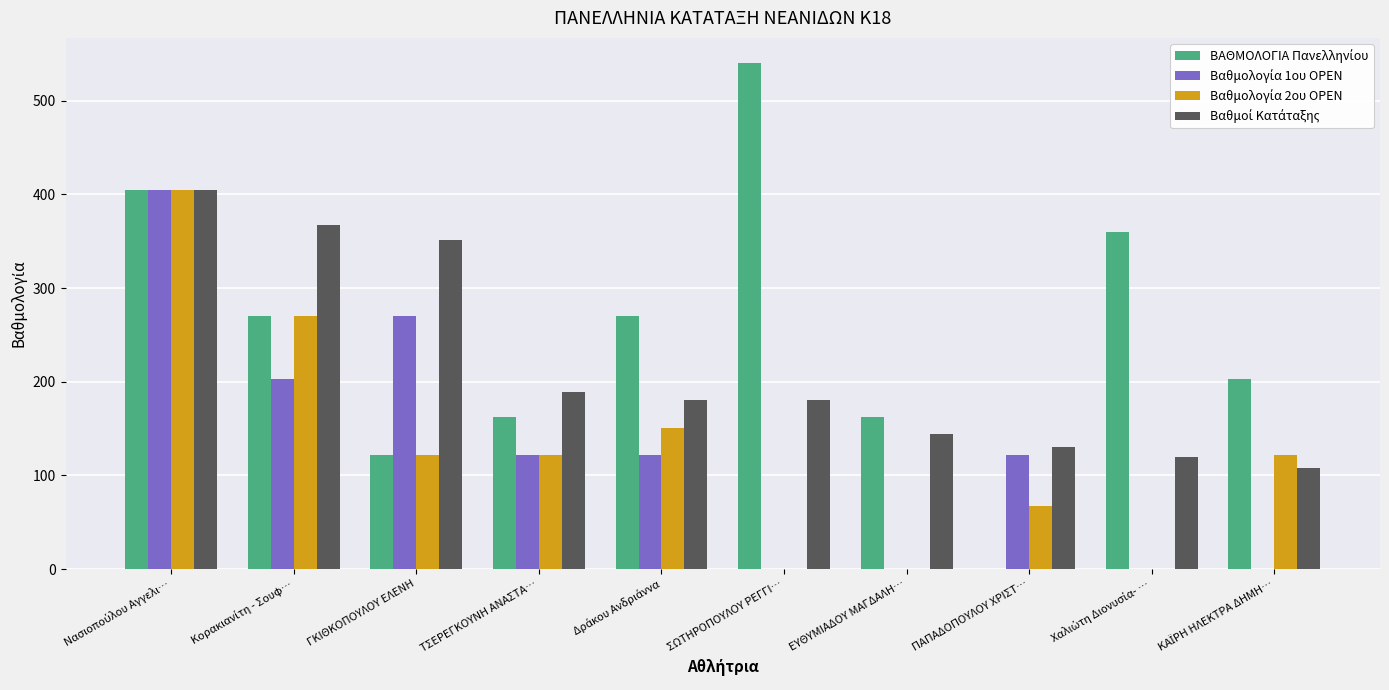

What is the total value across all series at ΤΣΕΡΕΓΚΟΥΝΗ ΑΝΑΣΤΑ…?

594.0